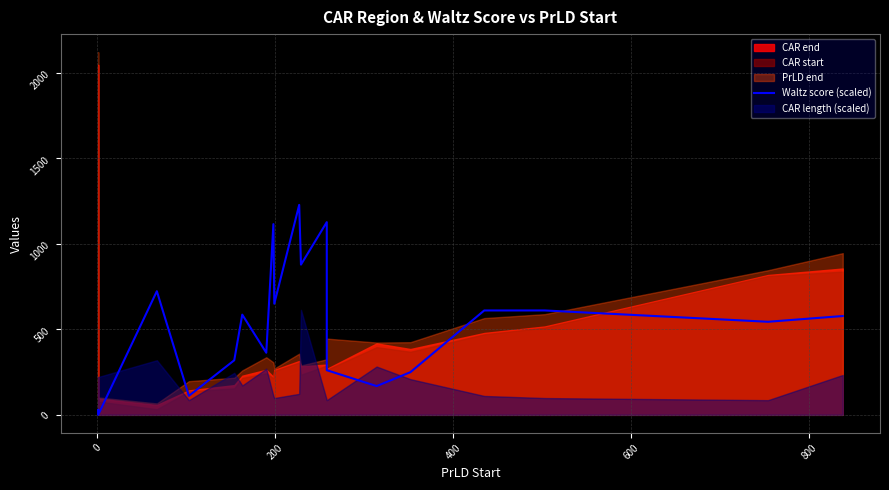

What is the sum of all values?

10765.9